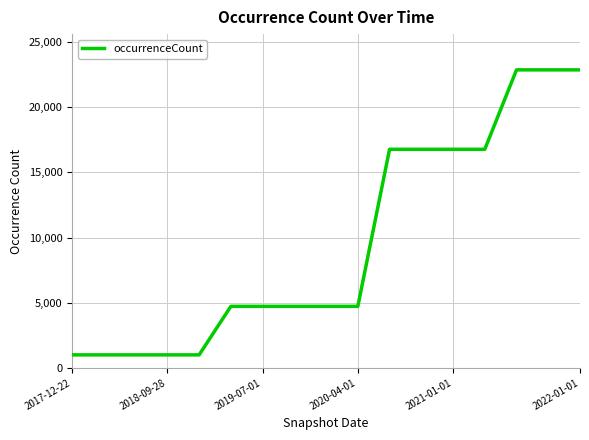

What is the greatest value displayed?

22877